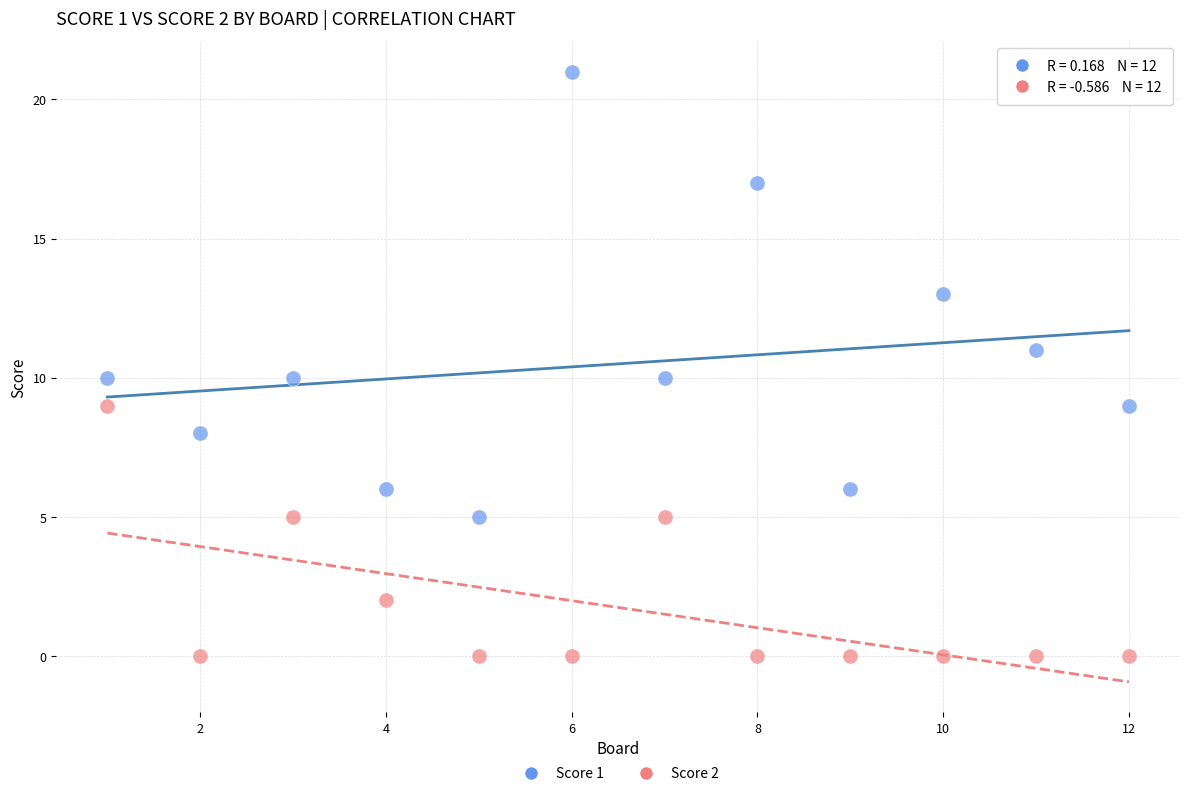

Across all data points, what is the range of Y values (max minus min)?

21